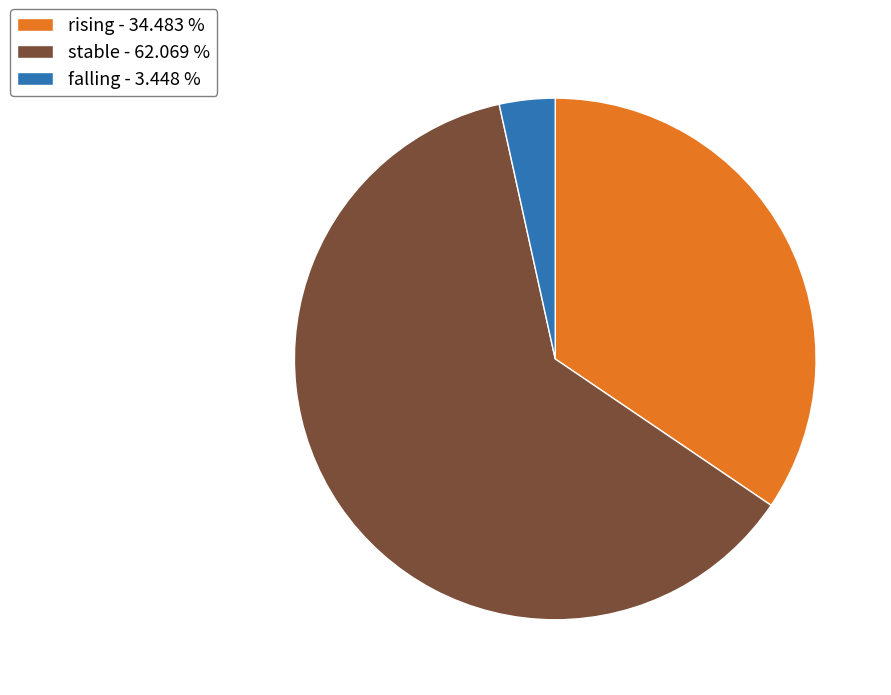

Is the sum of falling - 3.448 % and stable - 62.069 % greater than half?

Yes